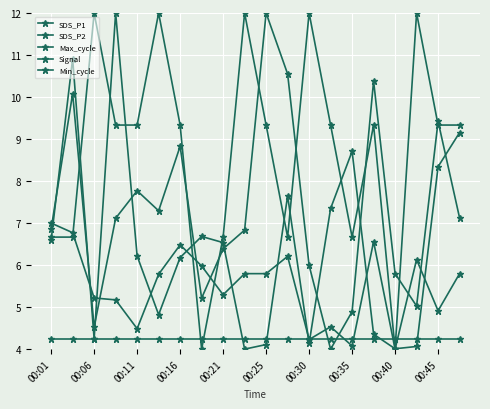

At how many categories does at least one series exceed 10?

10